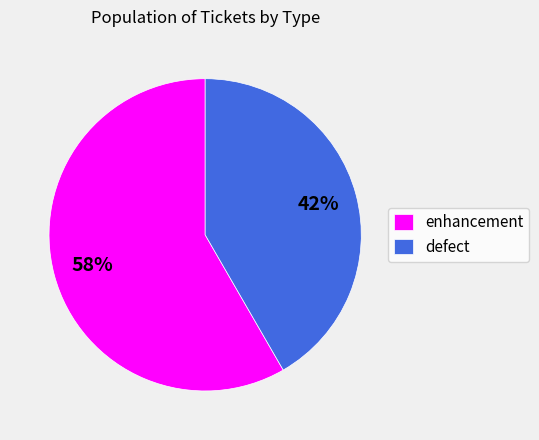

How many segments does this pie chart have?

2